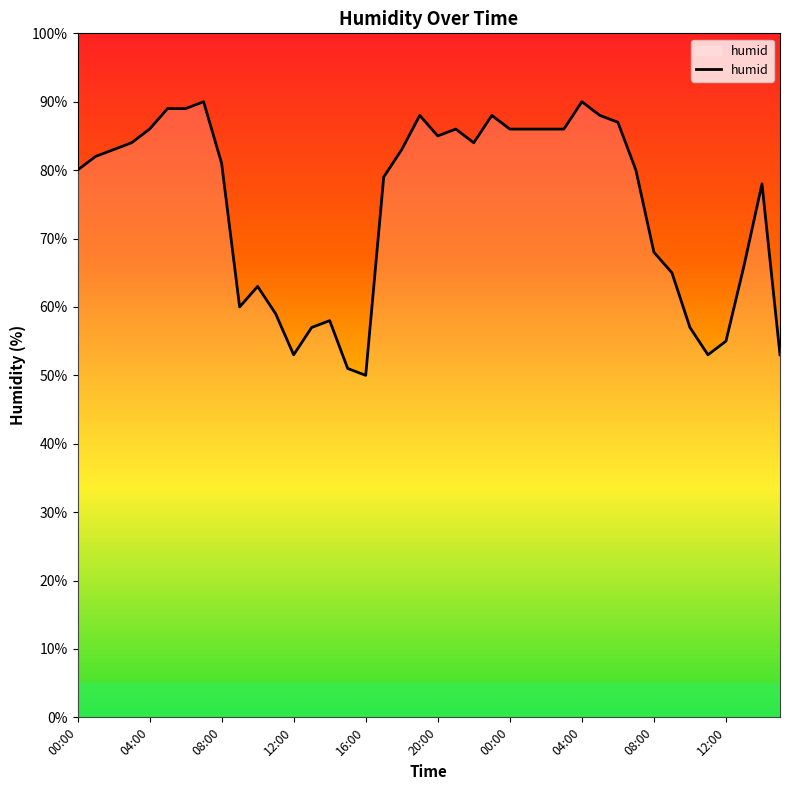

What is the value of the 6th point from the left?

89